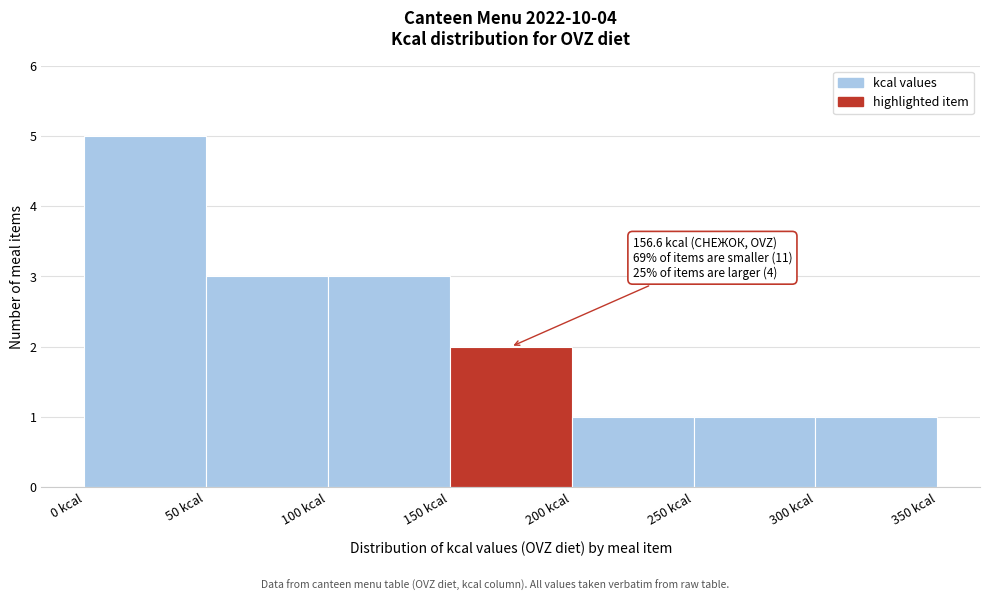

Which range on the x-axis has the tallest bar?

0 to 50